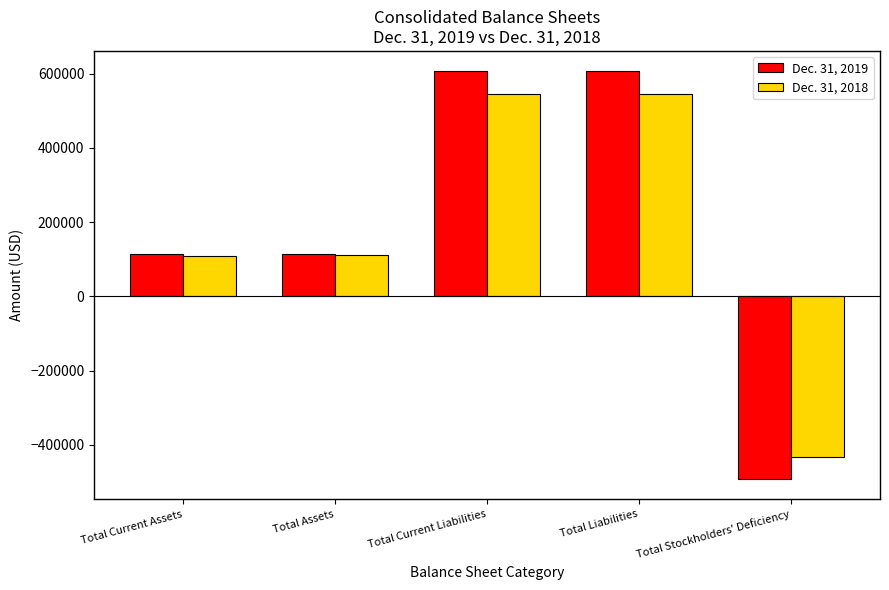

What is the sum of the Dec. 31, 2018 values at Total Current Liabilities and Total Current Assets?

654426